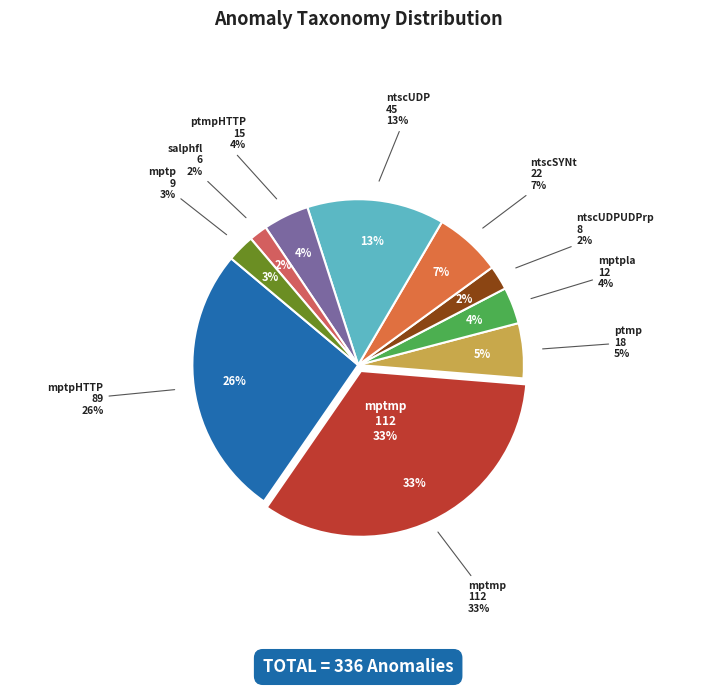

Is ptmp the majority of the pie?

No